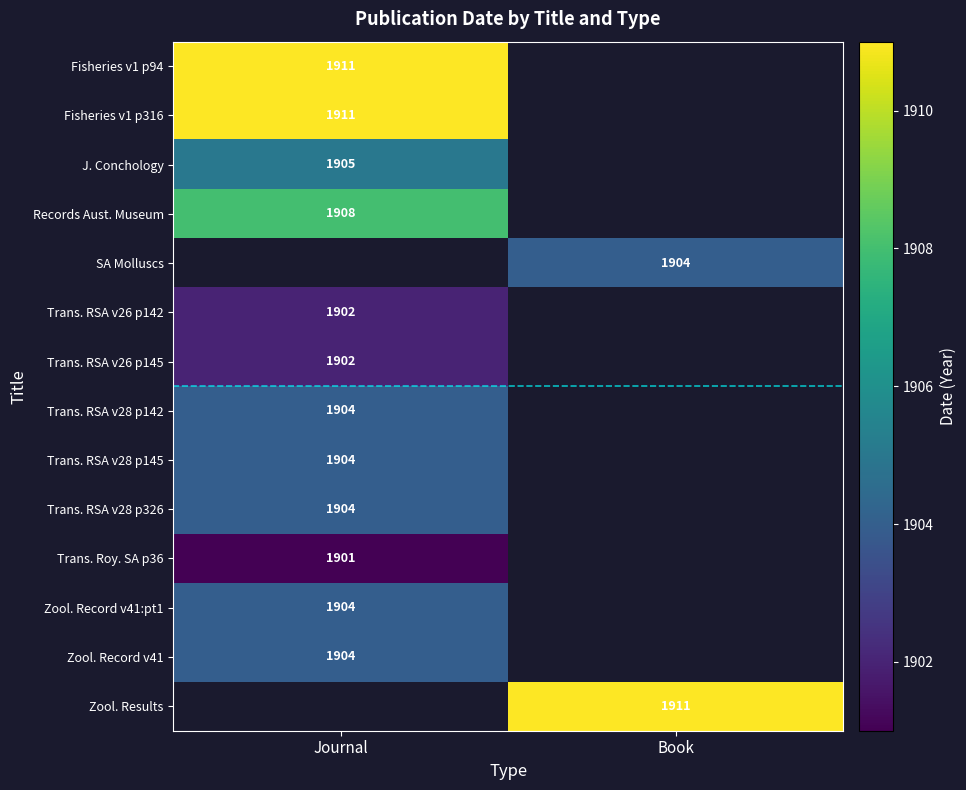

The Fisheries v1 p316 series shows 1911 at Journal. True or false?

True